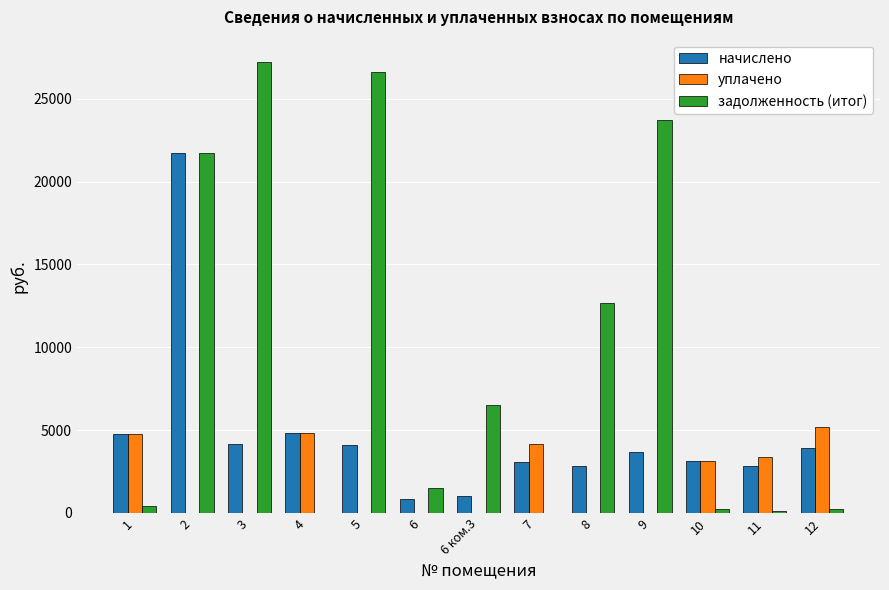

The value of уплачено at 7 is 4147.3. True or false?

True